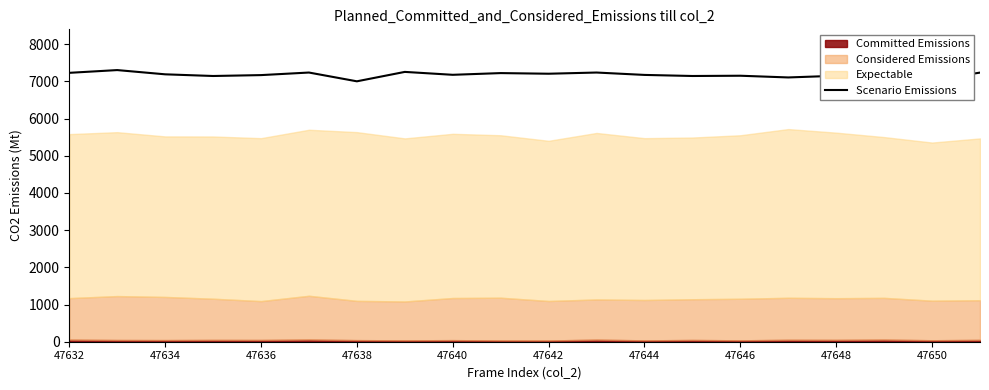

What is the maximum value for Scenario Emissions?

7302